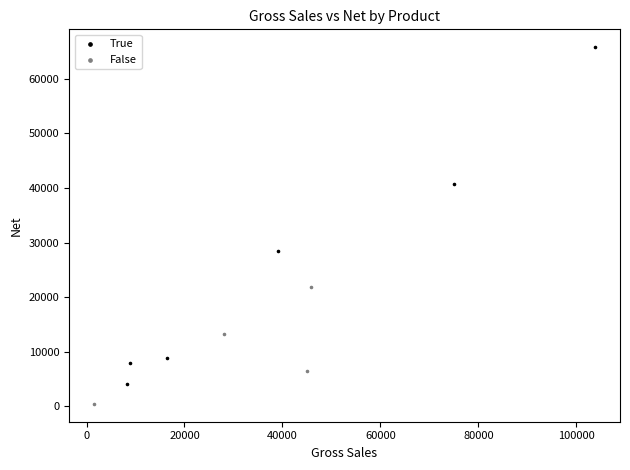

Which series has the widest spread of Y values?

True